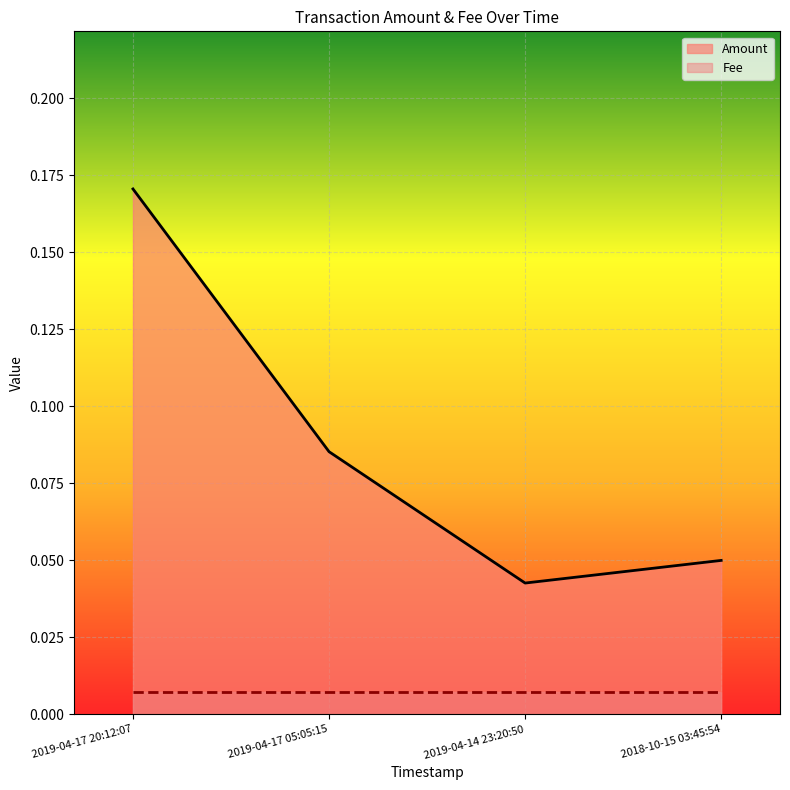

What is the greatest value displayed?

0.2